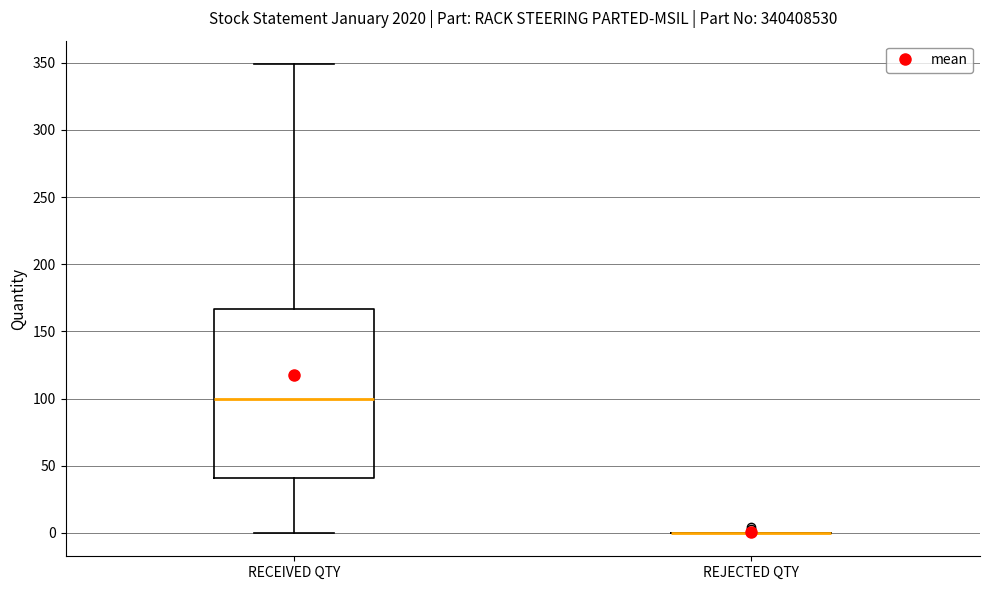

Where is the upper edge of the box for RECEIVED QTY on the y-axis? The values are not printed on the chart, so give them approximately, as read against the axis.

165